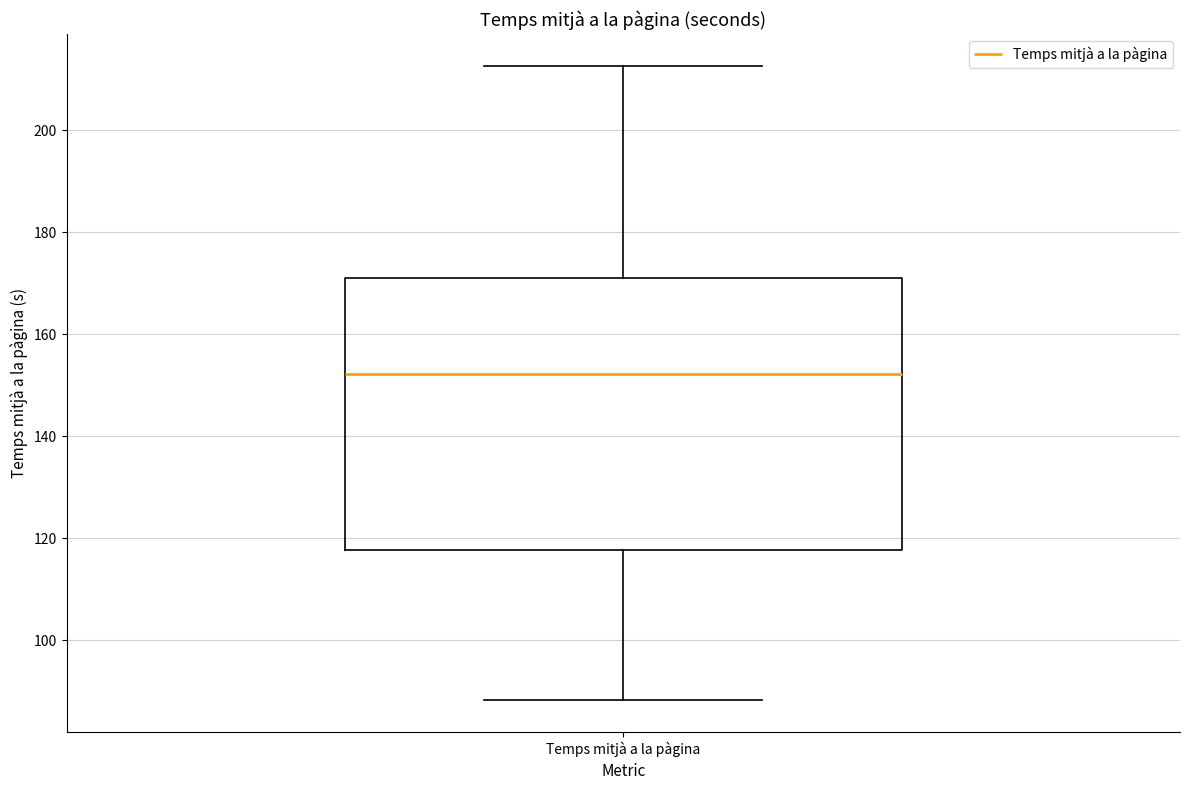

Transcribe this box plot: give where the median line is, the range the box spans, and where the two whiskers end, as read against the y-axis. The values are not printed on the chart, so give them approximately, as read against the axis.

median 152, box 118 to 170, whiskers 88 to 212